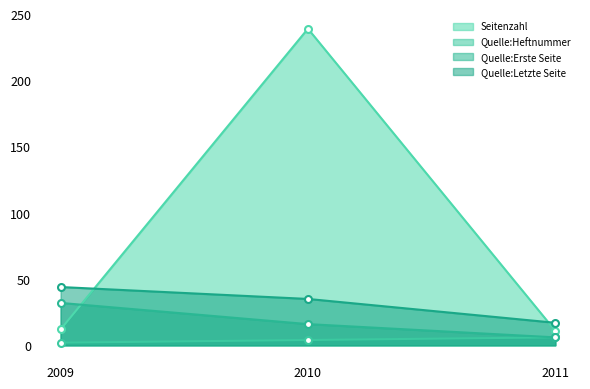

At which label does Seitenzahl first exceed 12?

2010